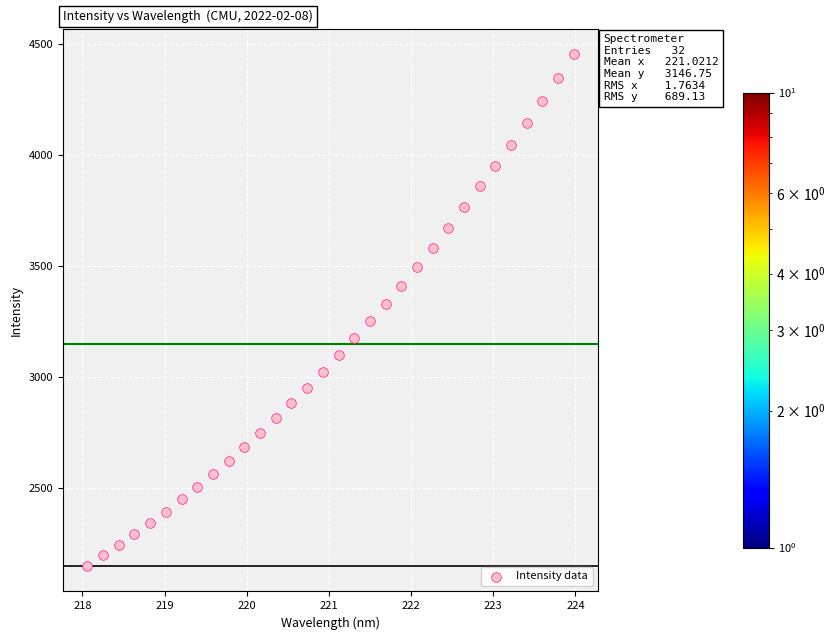

What is the range of X values (max minus min)?

5.9